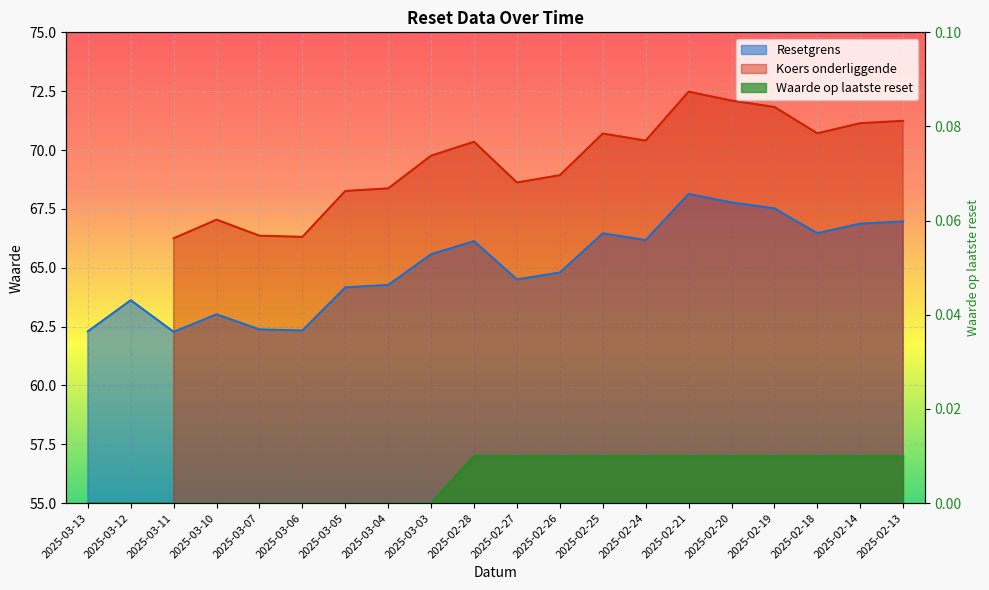

Is the value of Waarde op laatste reset at 2025-02-21 greater than the value of Resetgrens at 2025-02-13?

No